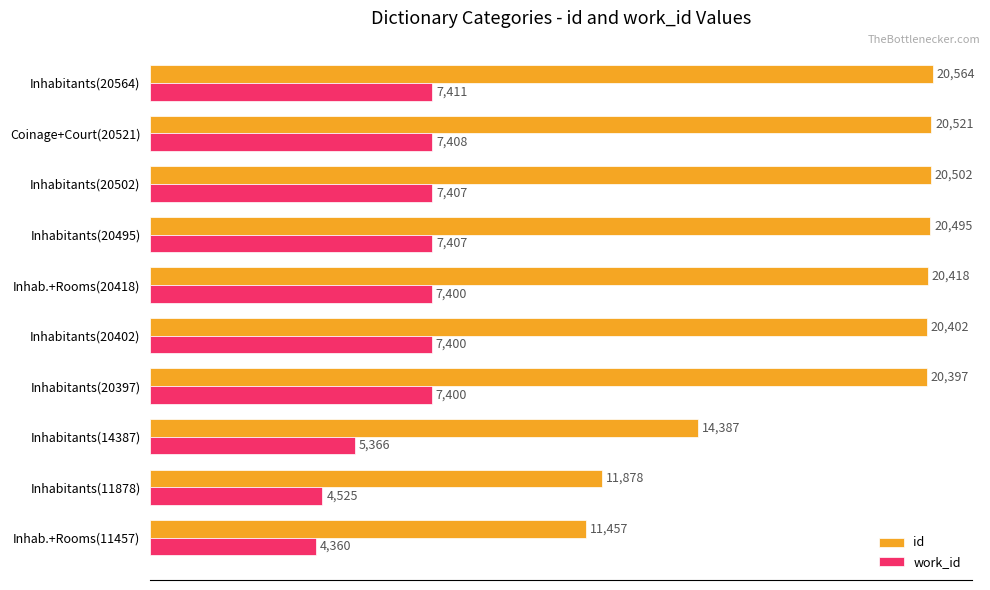

Rank the categories by id value from lowest to highest.

Inhab.+Rooms(11457), Inhabitants(11878), Inhabitants(14387), Inhabitants(20397), Inhabitants(20402), Inhab.+Rooms(20418), Inhabitants(20495), Inhabitants(20502), Coinage+Court(20521), Inhabitants(20564)